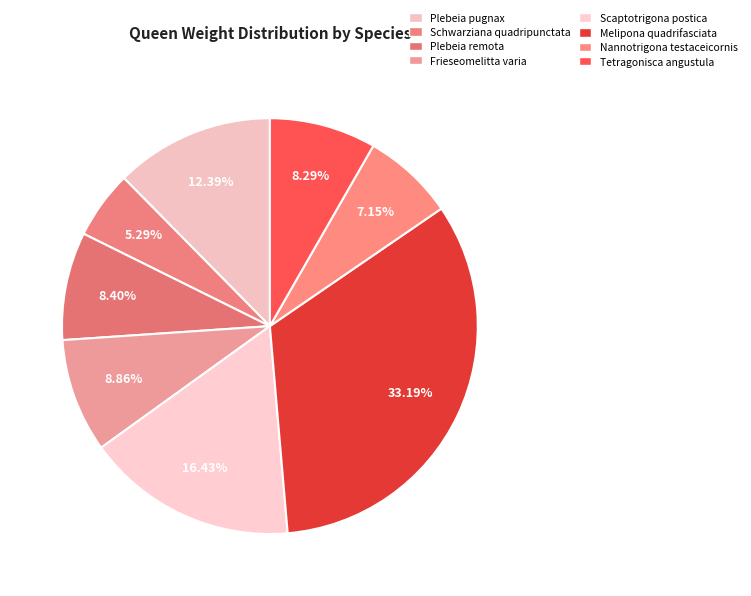

To the nearest percent, what is the combined percentage of Scaptotrigona postica and Melipona quadrifasciata?

50%